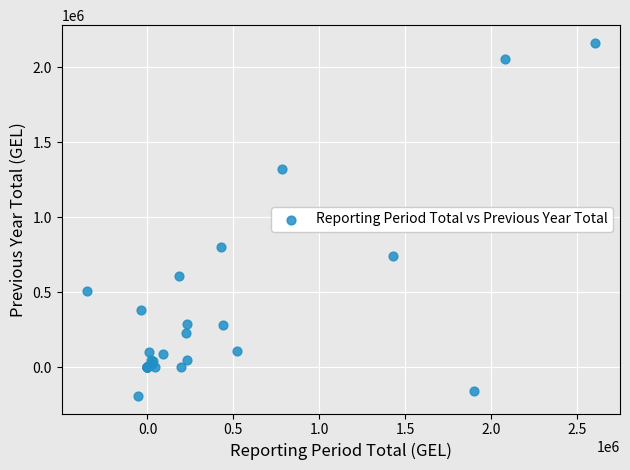

What Y value in the scatter plot is closest to 986211?

798818.9